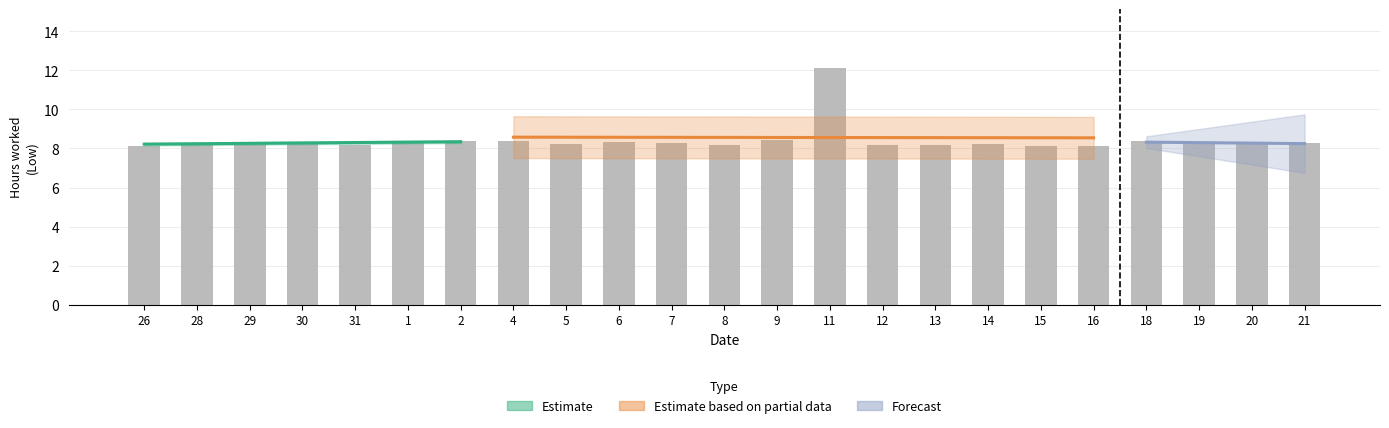

True or false: the data shows 8.3 at 30.

True